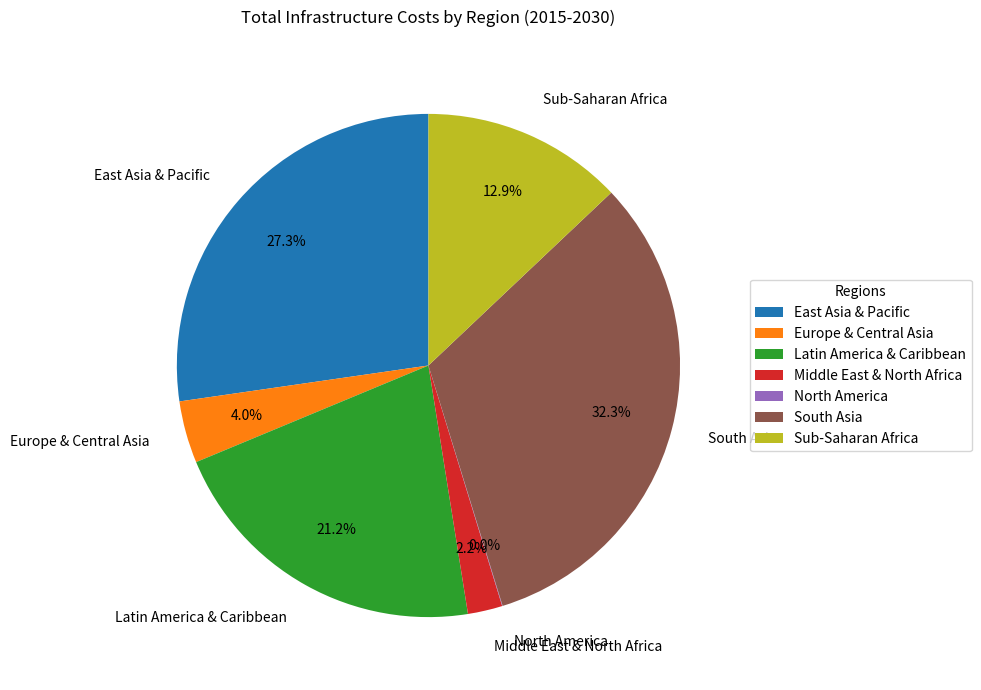

The Europe & Central Asia slice represents 4% of the pie. True or false?

True